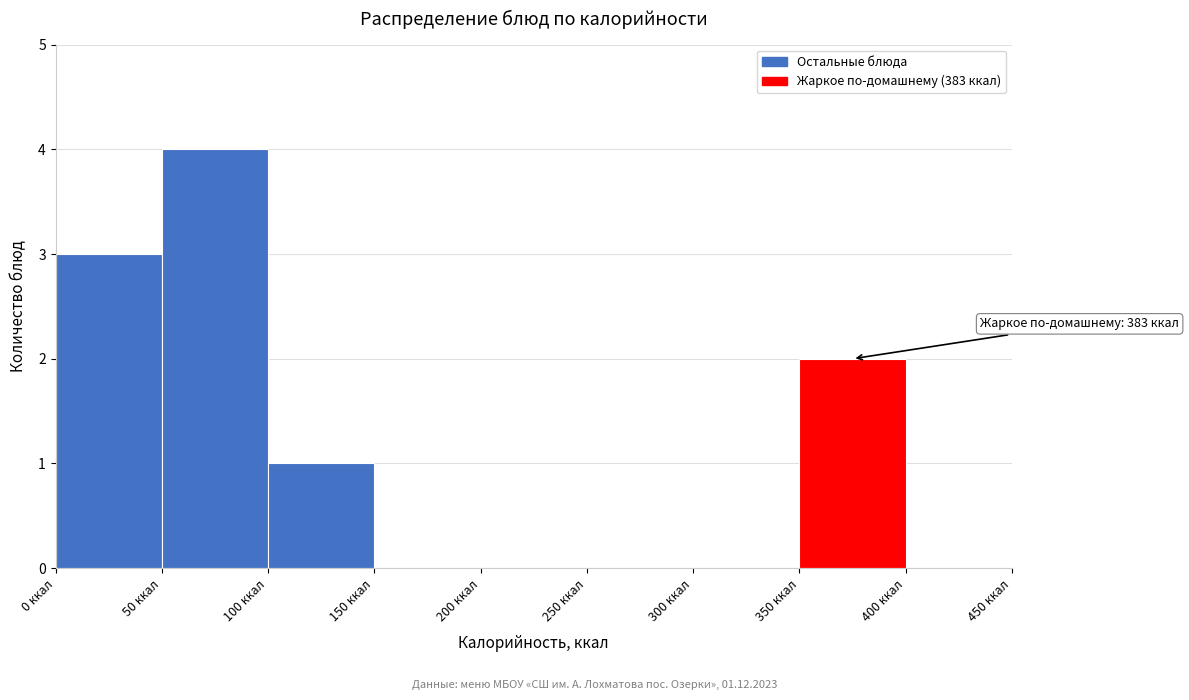

Over which range of the x-axis is the bar tallest?

50 to 100